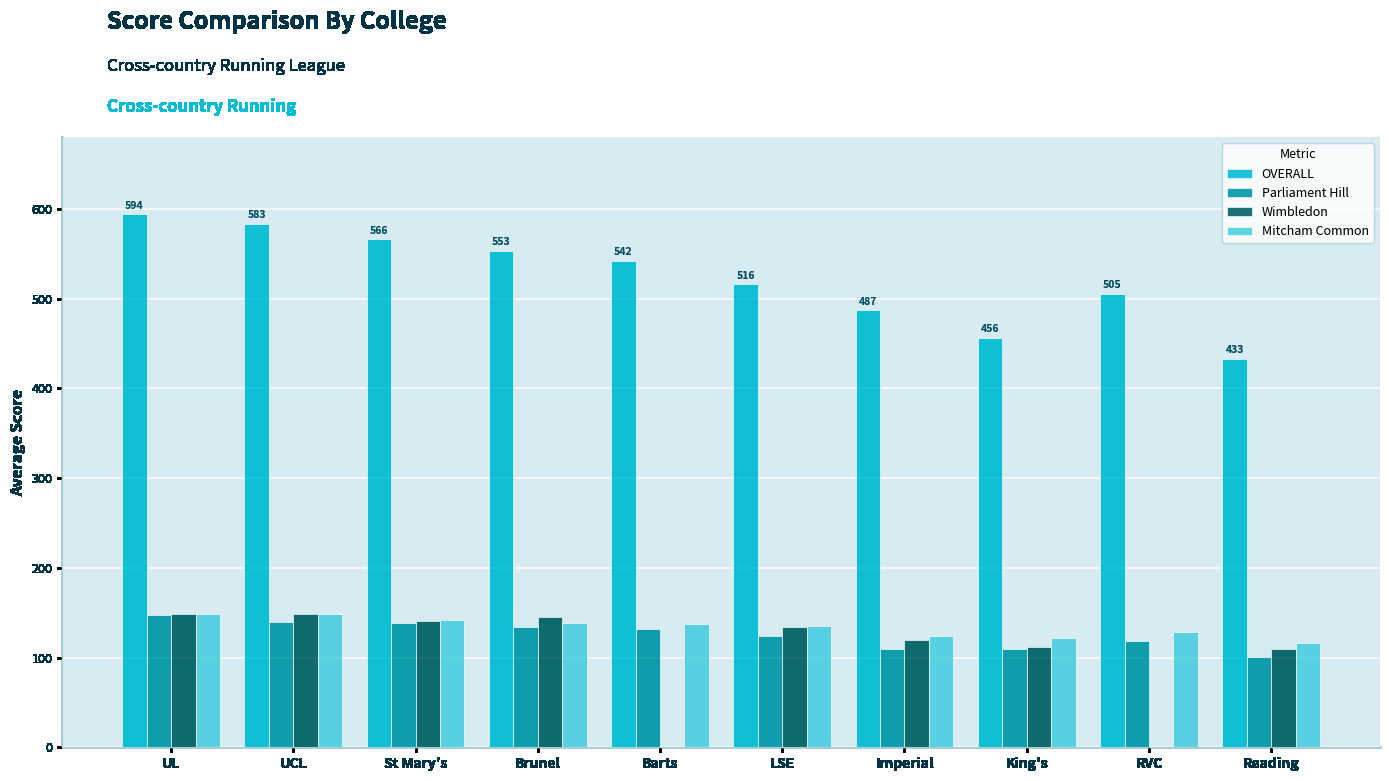

The value of OVERALL at Brunel is 232.2. True or false?

False